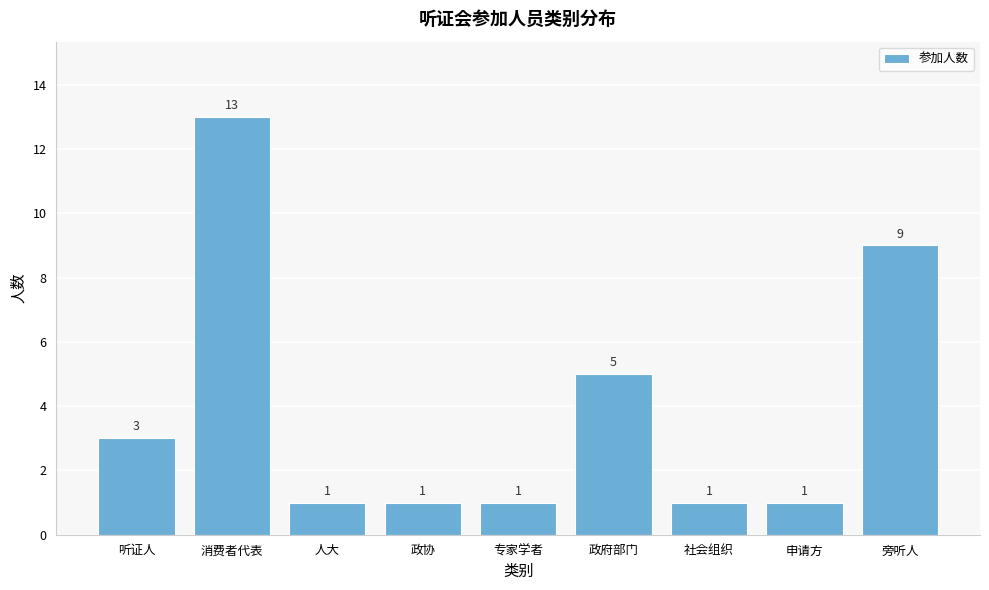

Reading left to right, extract all data points from this chart.

听证人=3	消费者代表=13	人大=1	政协=1	专家学者=1	政府部门=5	社会组织=1	申请方=1	旁听人=9